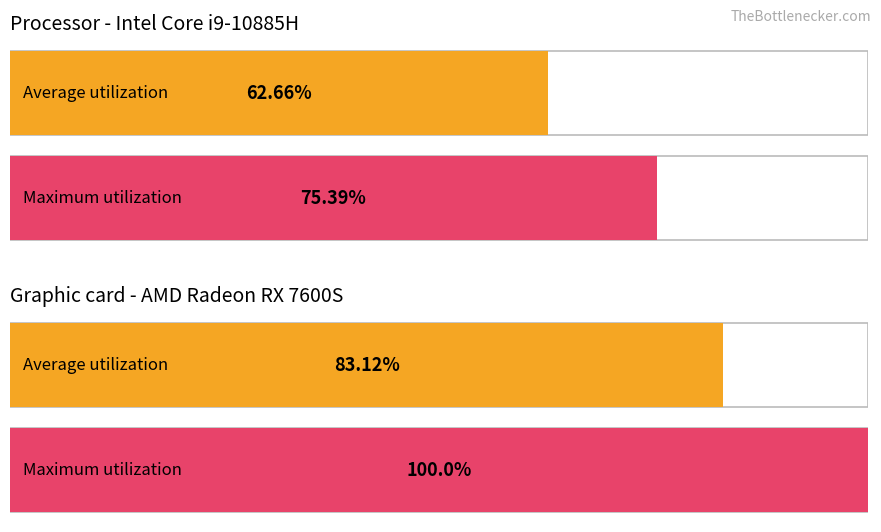

The Average utilization series shows 88.8 at 29. True or false?

False